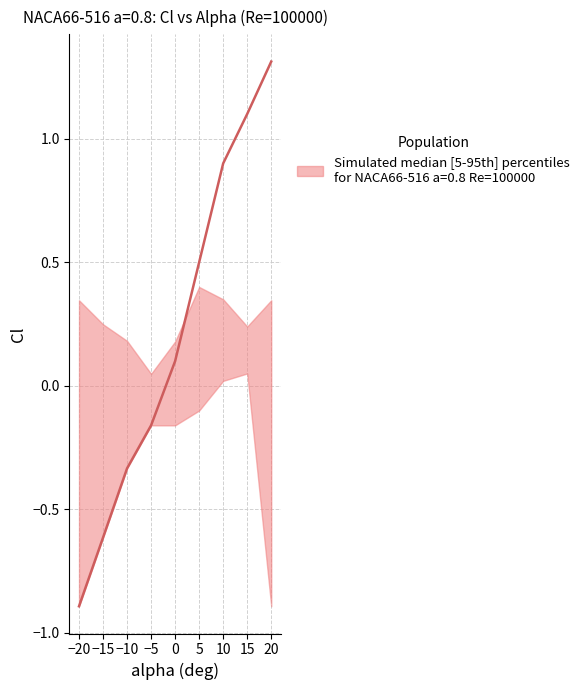

What is the sum of the Cl_lower values at -10 and -15?

-0.9